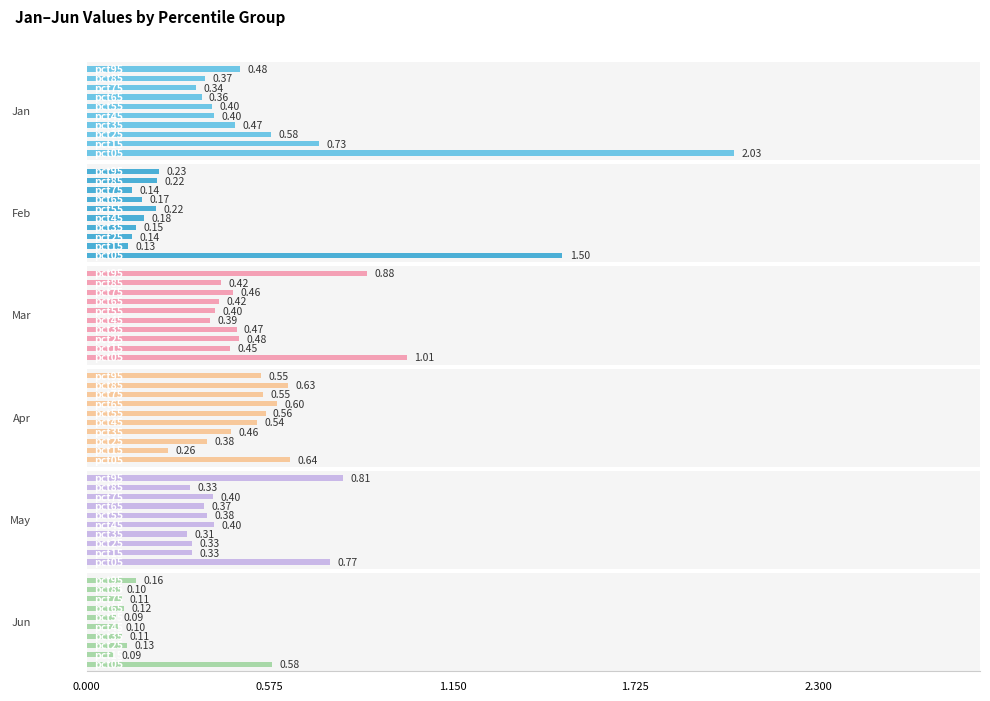

How many bars are there in total?

60